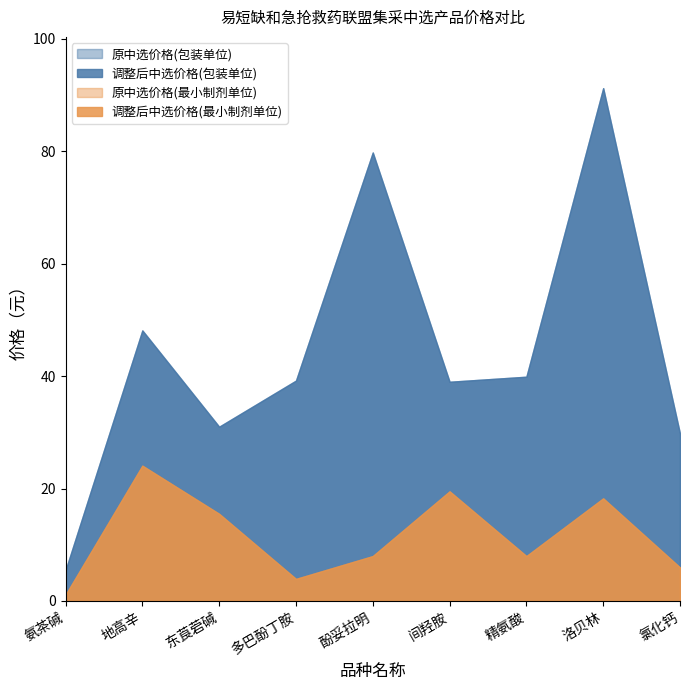

At which category does the chart reach its peak across all series?

洛贝林